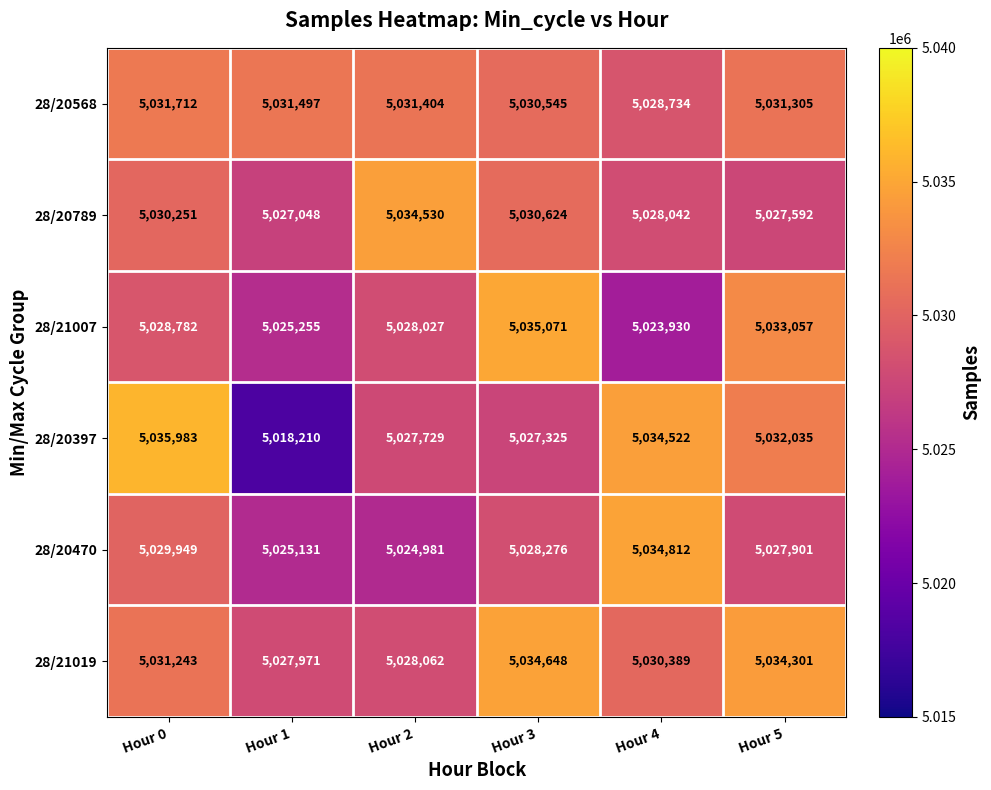

The value of 28/20397 at Hour 2 is 7767985. True or false?

False